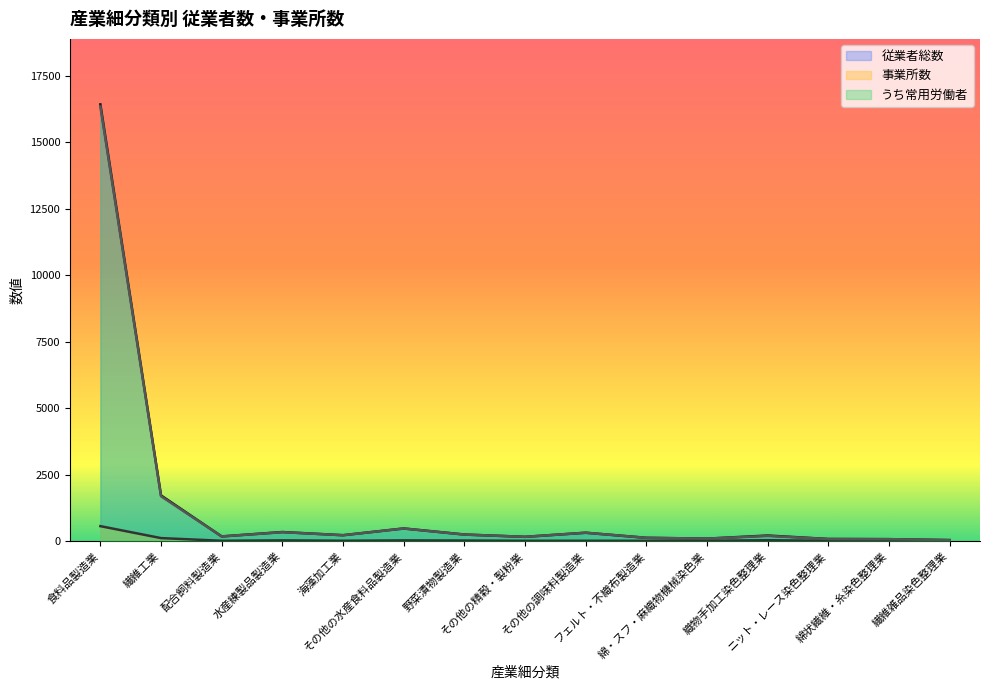

What is the difference between the highest and lowest values at その他の水産食料品製造業?

449